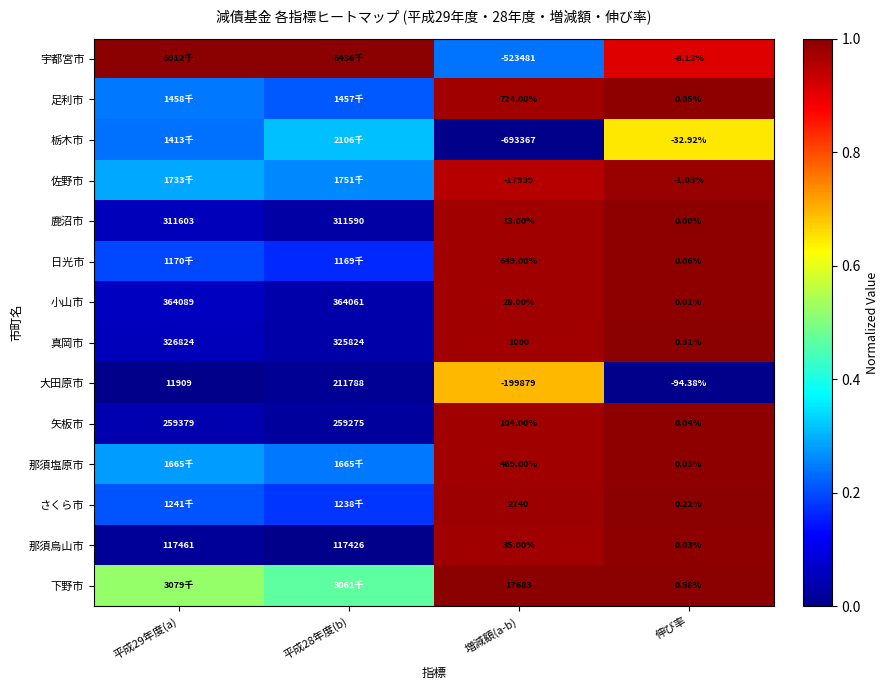

Is the value of 佐野市 at 増減額(a-b) greater than the value of 矢板市 at 平成29年度(a)?

No